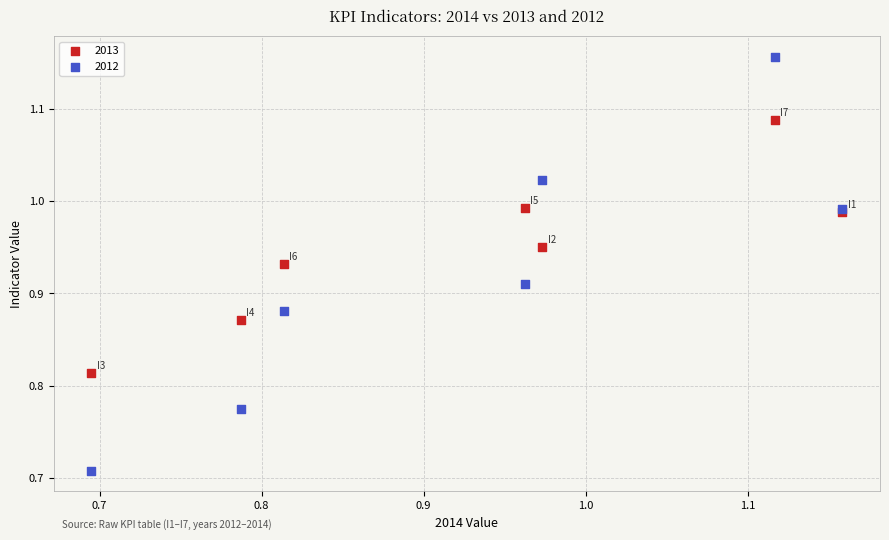

Which series has the widest spread of Y values?

2012